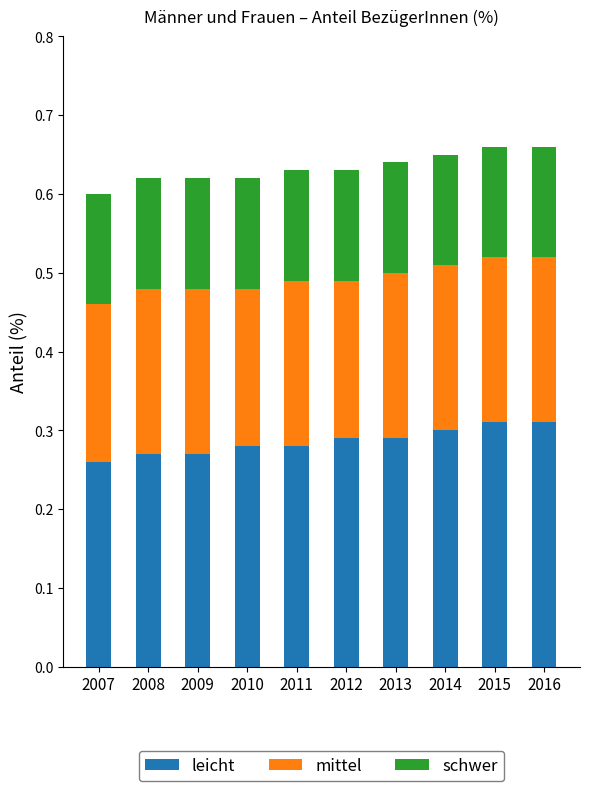

What is the total value across all series at 2010?

0.6